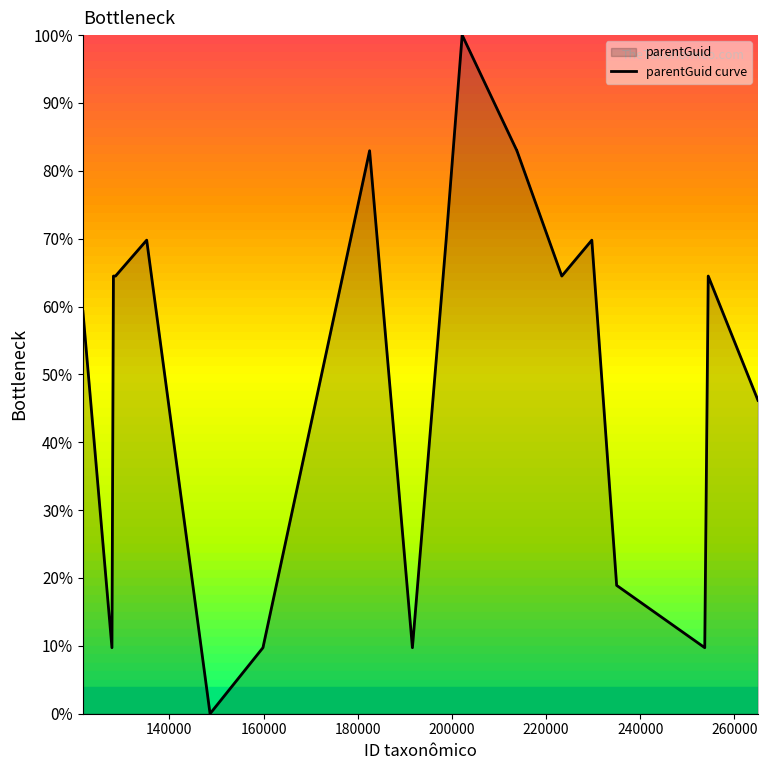

What is the greatest value displayed?

100.0